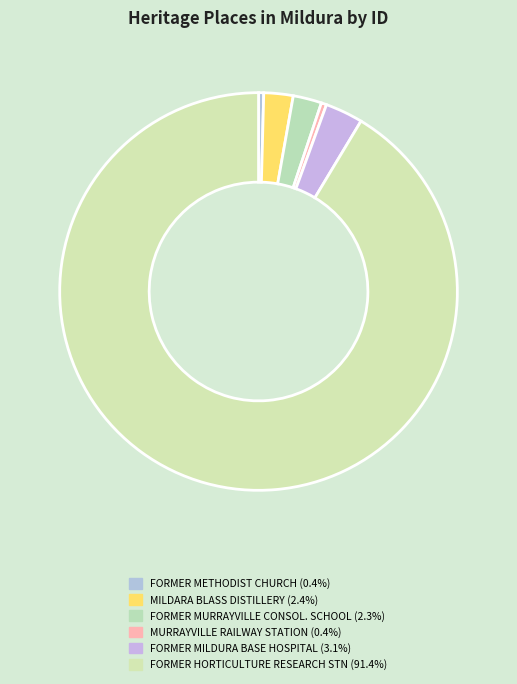

Which slice is the smallest?

FORMER METHODIST CHURCH